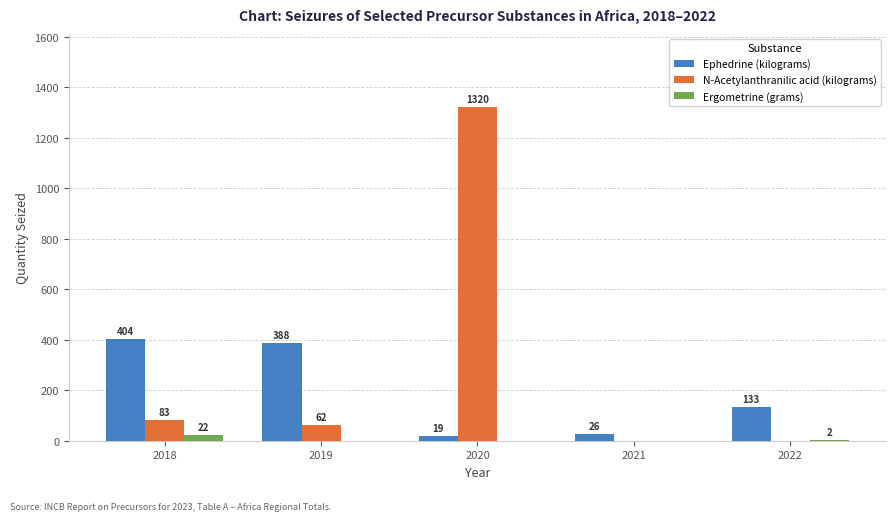

What is the sum of the Ephedrine (kilograms) values at 2022 and 2018?

537